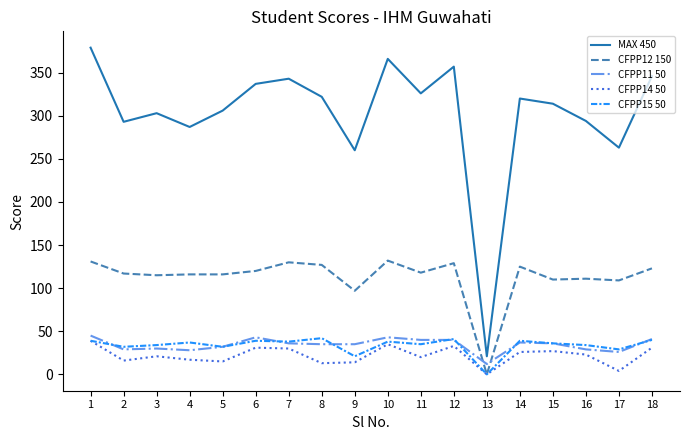

Which series has the widest spread of values?

MAX 450